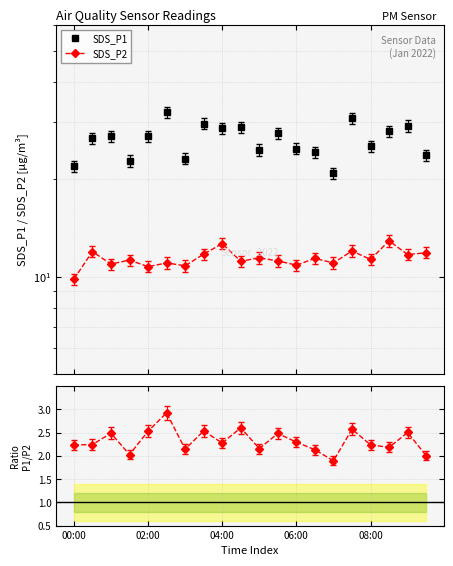

What is the value of the SDS_P2 point at the 11th from the left?

11.4